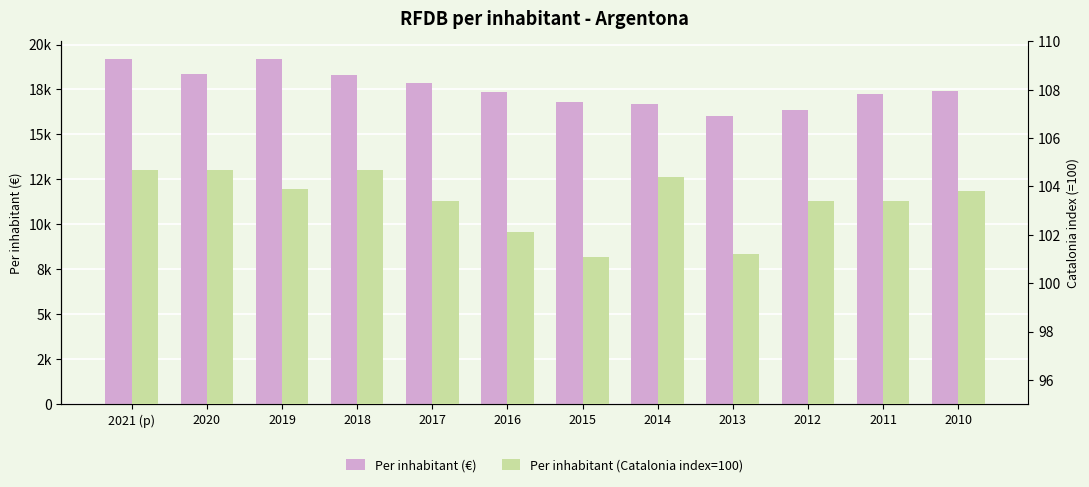

At which label does Per inhabitant (€) reach its minimum?

2013